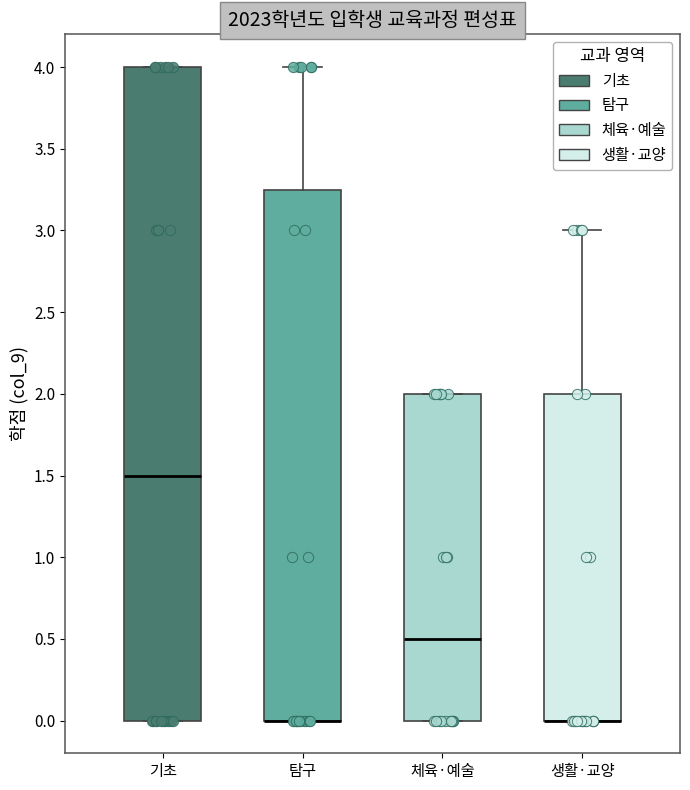

Which box is the tallest, from its lower edge to its upper edge?

기초